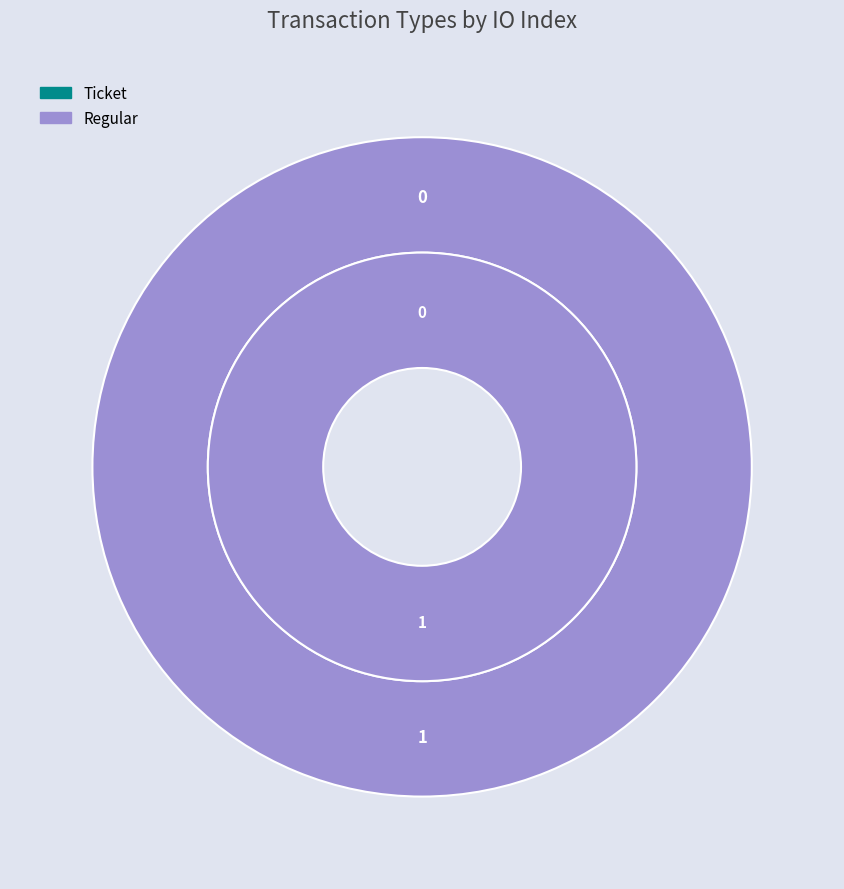

How many slices are in this pie chart?

2